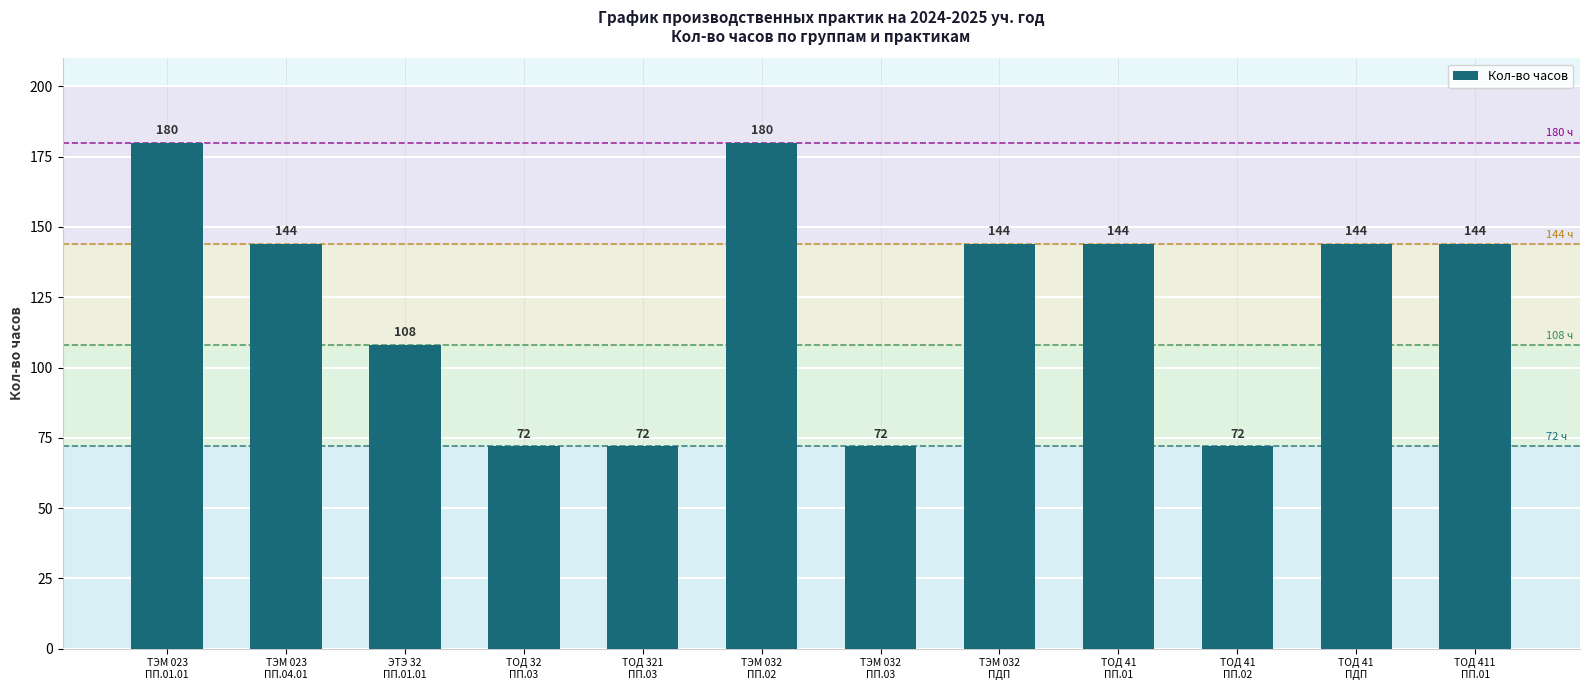

Reading left to right, list all the values displayed in this chart.

180	144	108	72	72	180	72	144	144	72	144	144